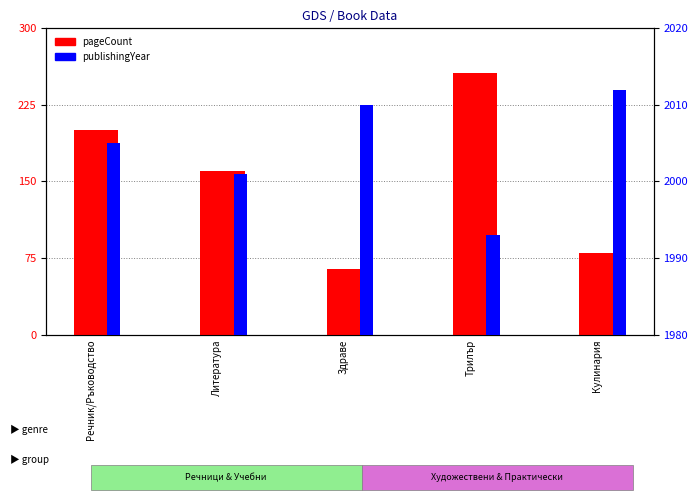

Reading right to left, list all the values displayed in this chart.

pageCount: 80	256	64	160	200
publishingYear: 2012	1993	2010	2001	2005